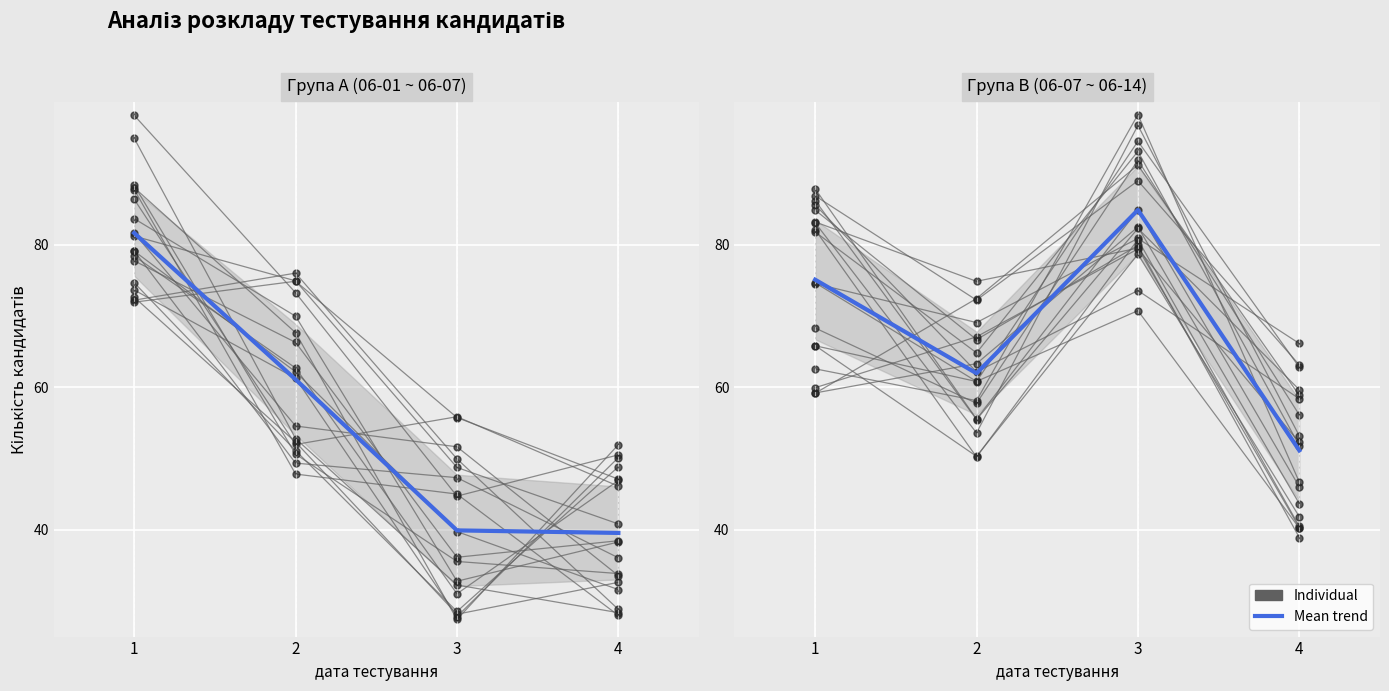

Which series has the largest total across all categories?

Individual